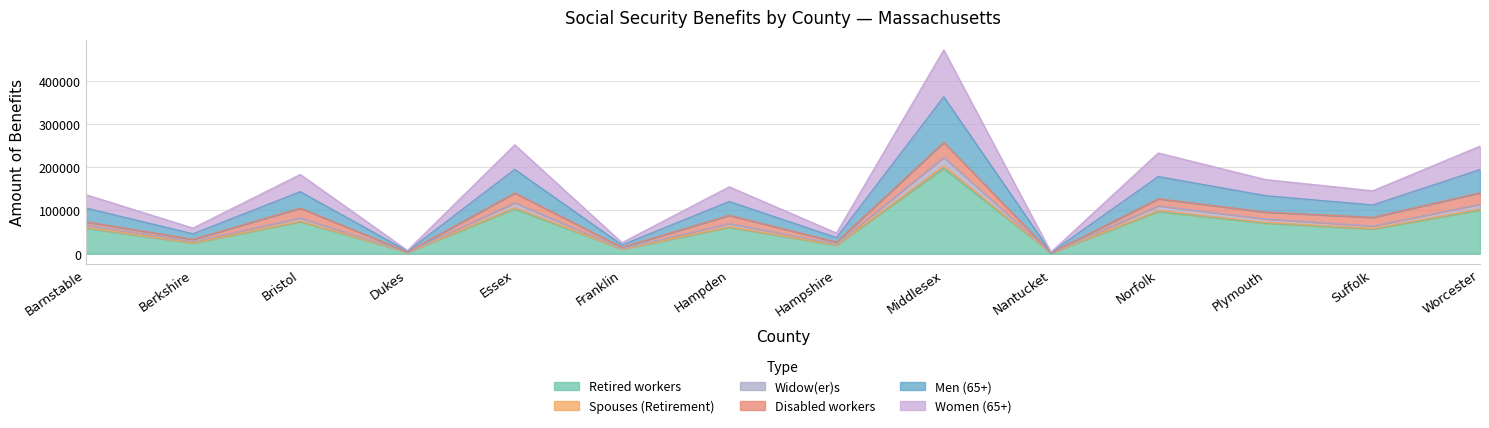

What is the total value across all series at Barnstable?

136611